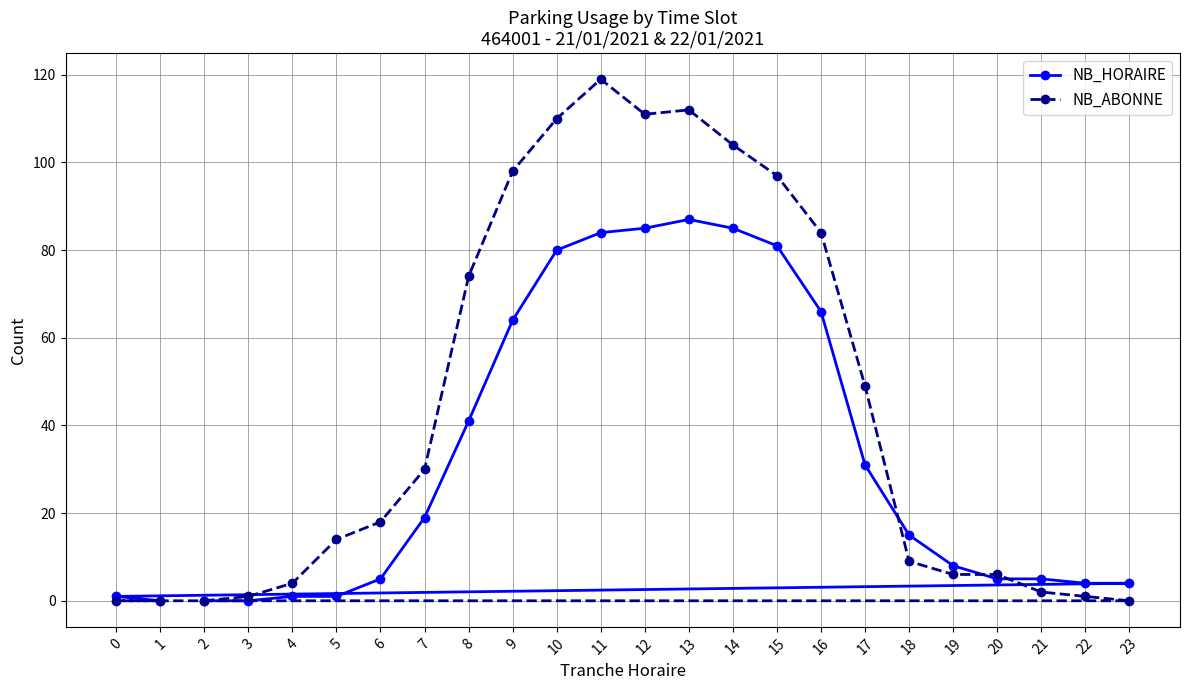

How many data points in NB_HORAIRE are above 15?

11